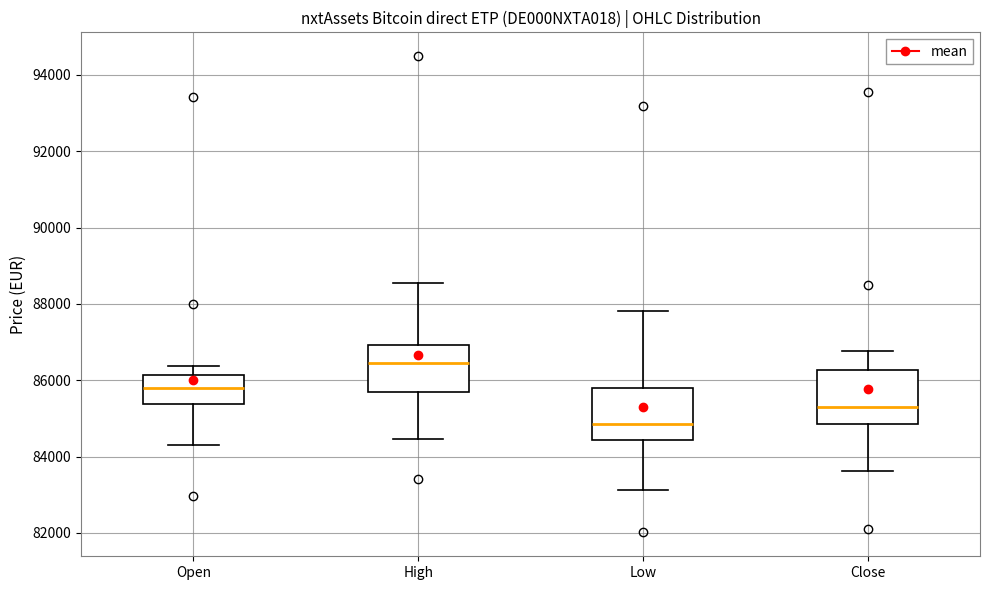

Which box's median line is the lowest?

Low